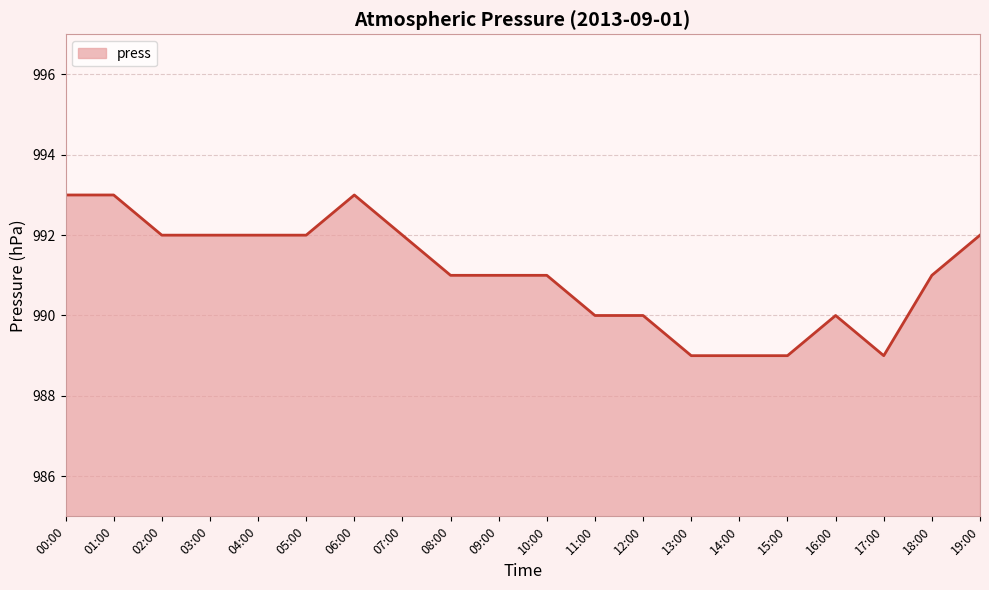

How many series are shown in this chart?

1